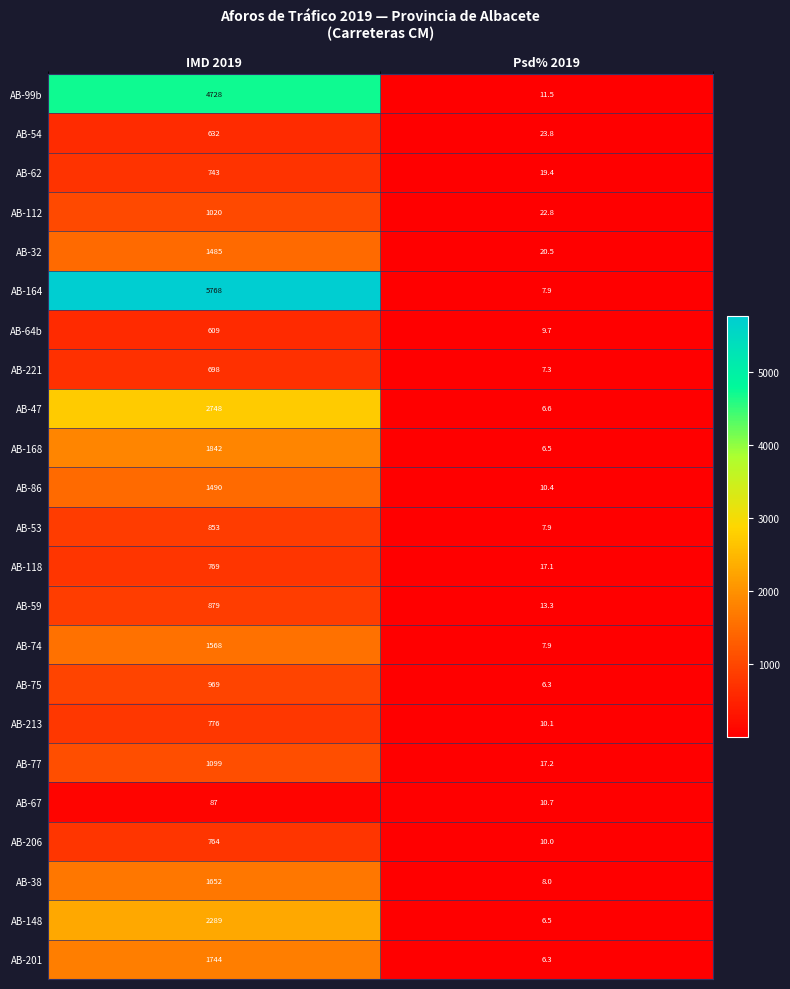

Which label corresponds to the largest value in the chart?

IMD 2019